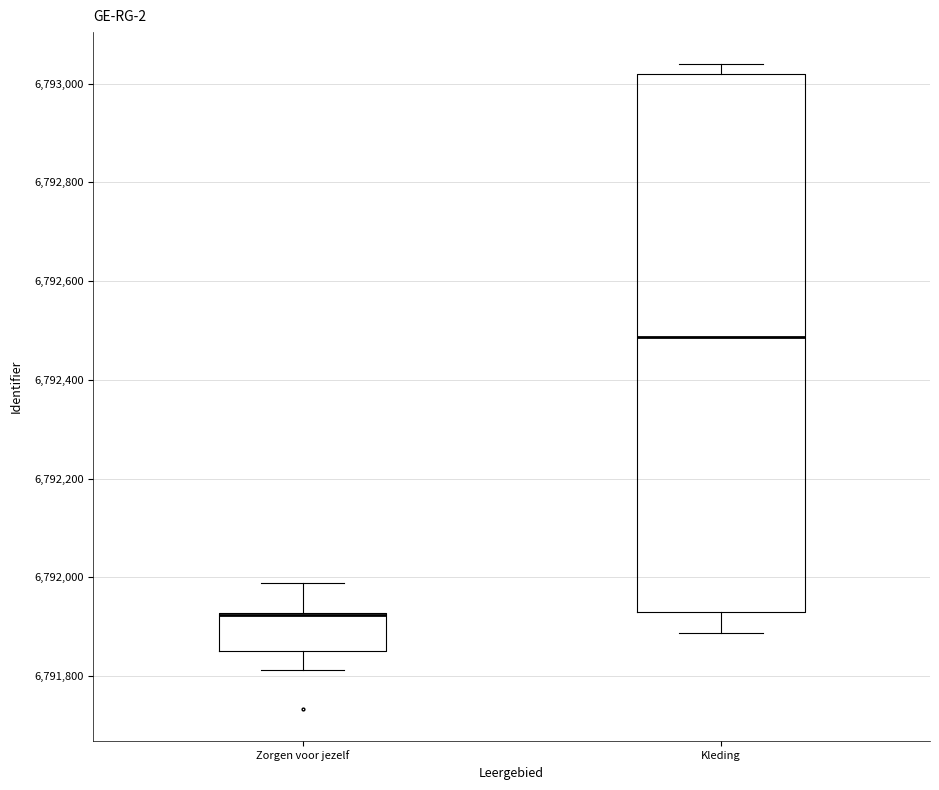

Where is the upper edge of the box for Zorgen voor jezelf on the y-axis? The values are not printed on the chart, so give them approximately, as read against the axis.

6791920